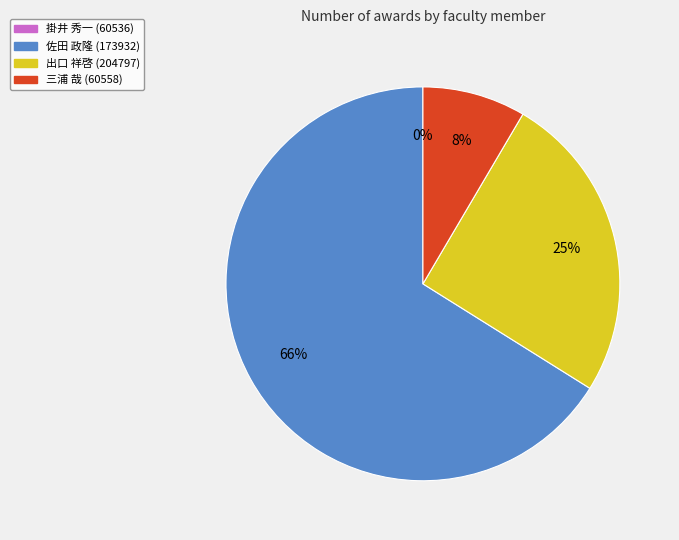

Is it true that 佐田 政隆 (173932) is 52% of the pie?

False